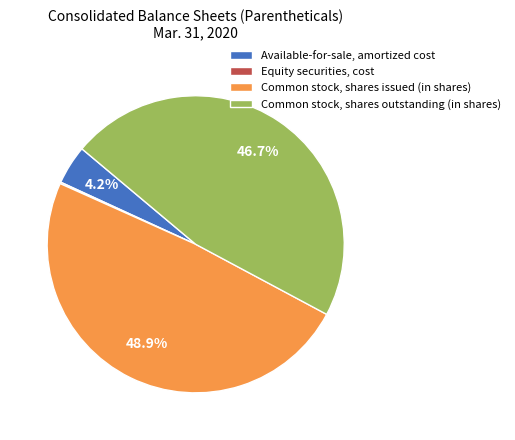

Which has a higher value, Available-for-sale, amortized cost or Common stock, shares outstanding (in shares)?

Common stock, shares outstanding (in shares)